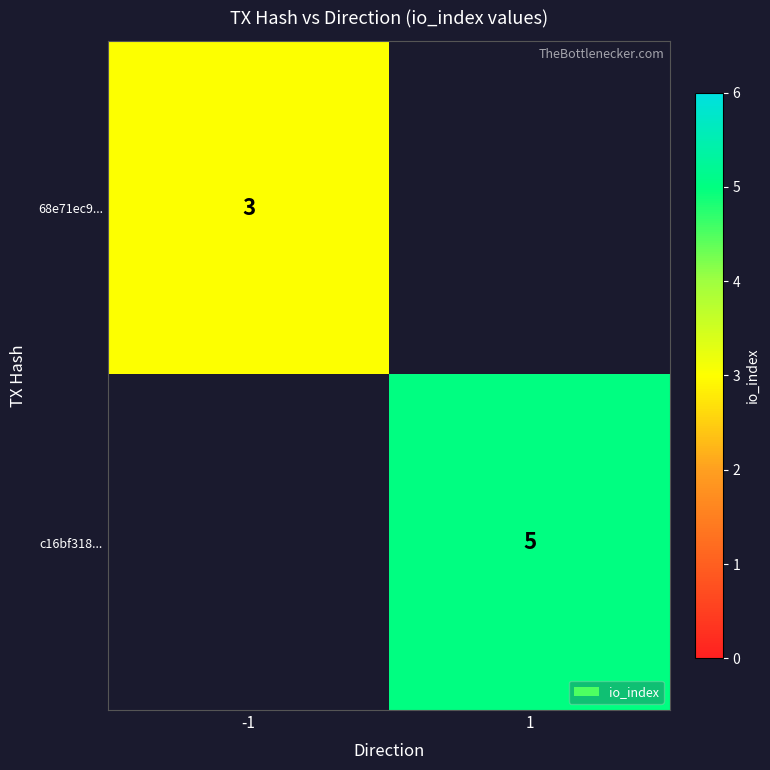

Is it true that c16bf318... equals 8 at 1?

False